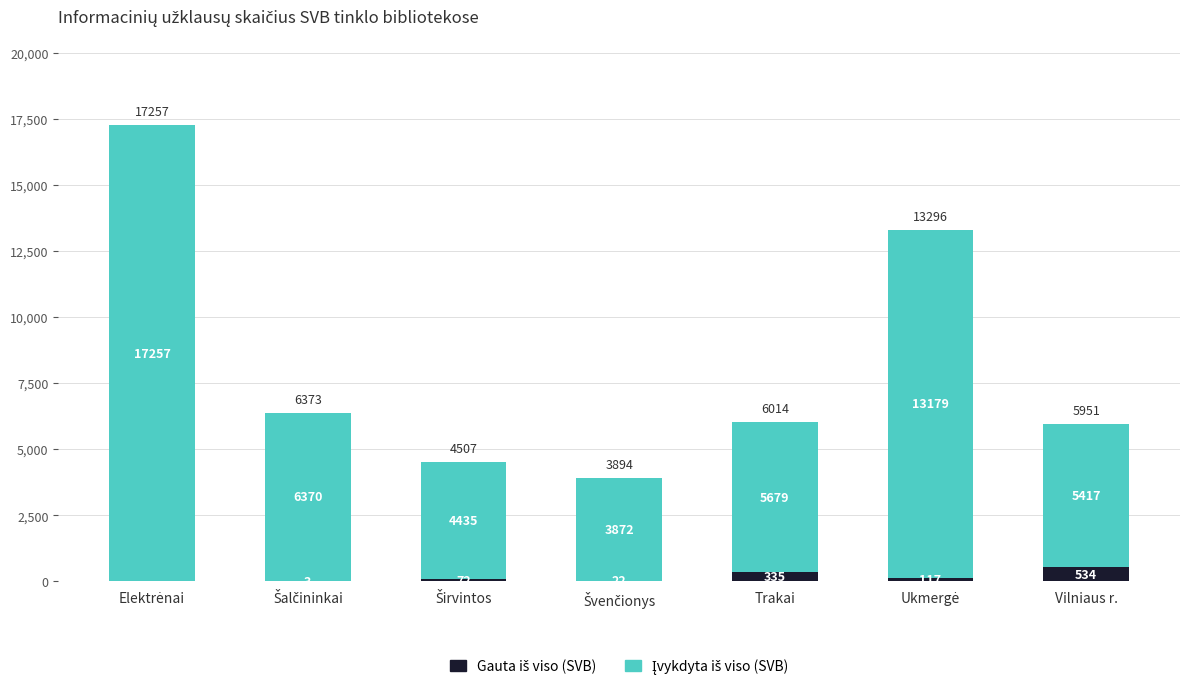

How many distinct data groups are displayed?

2